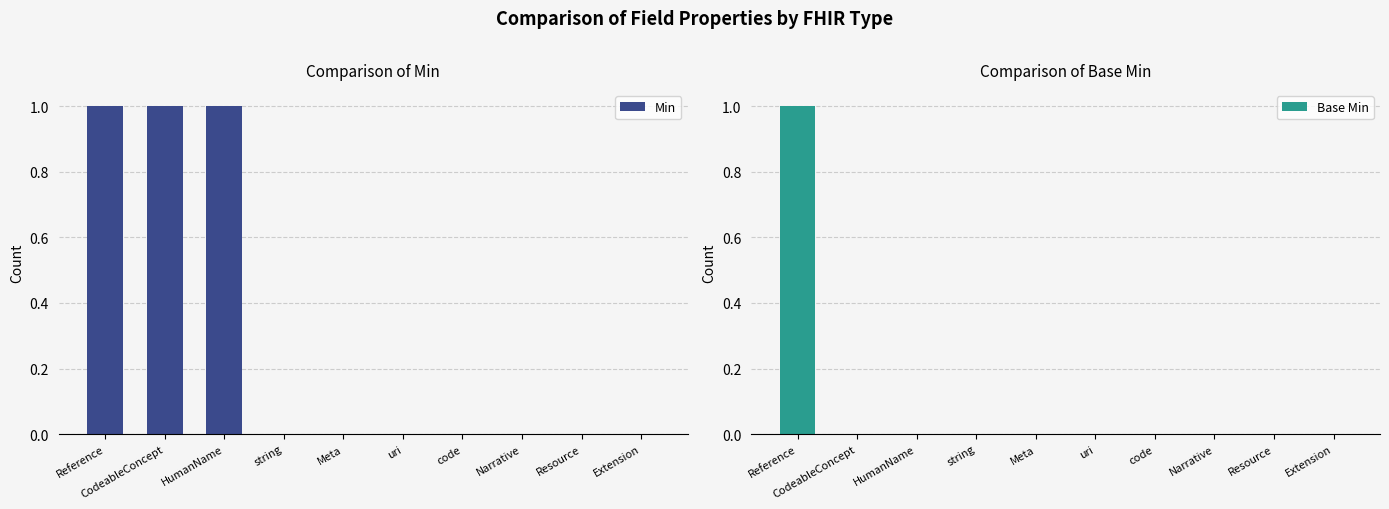

At how many categories does at least one series exceed 0?

3